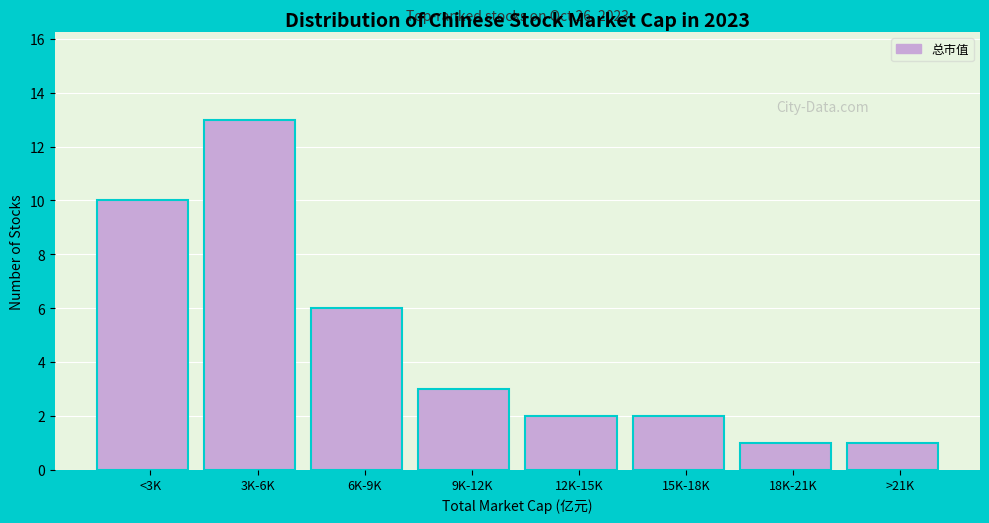

Reading left to right, what are all the values shown in this chart?

<3K=10	3K-6K=13	6K-9K=6	9K-12K=3	12K-15K=2	15K-18K=2	18K-21K=1	>21K=1